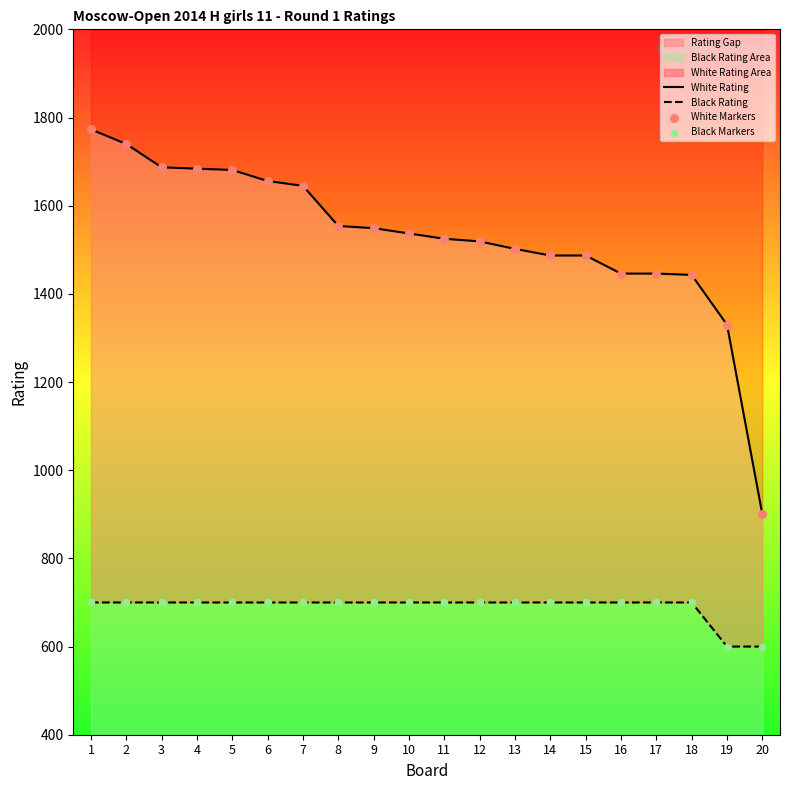

Which series has the largest total across all categories?

White Rating